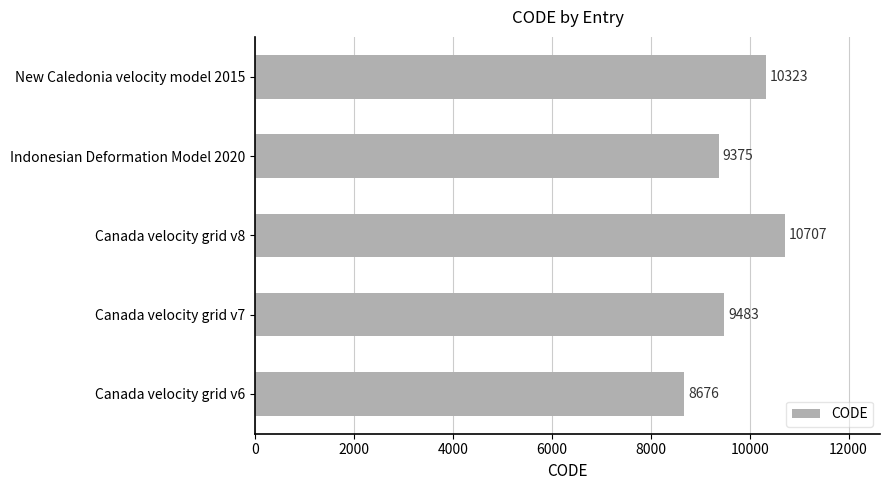

Rank the categories by value from lowest to highest.

Canada velocity grid v6, Indonesian Deformation Model 2020, Canada velocity grid v7, New Caledonia velocity model 2015, Canada velocity grid v8